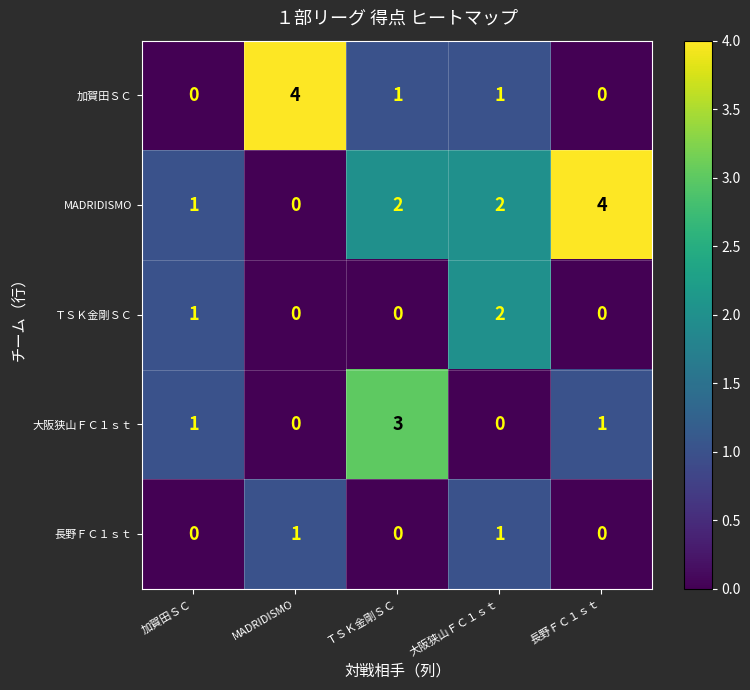

How many values in the 長野ＦＣ１ｓｔ series exceed 0?

2